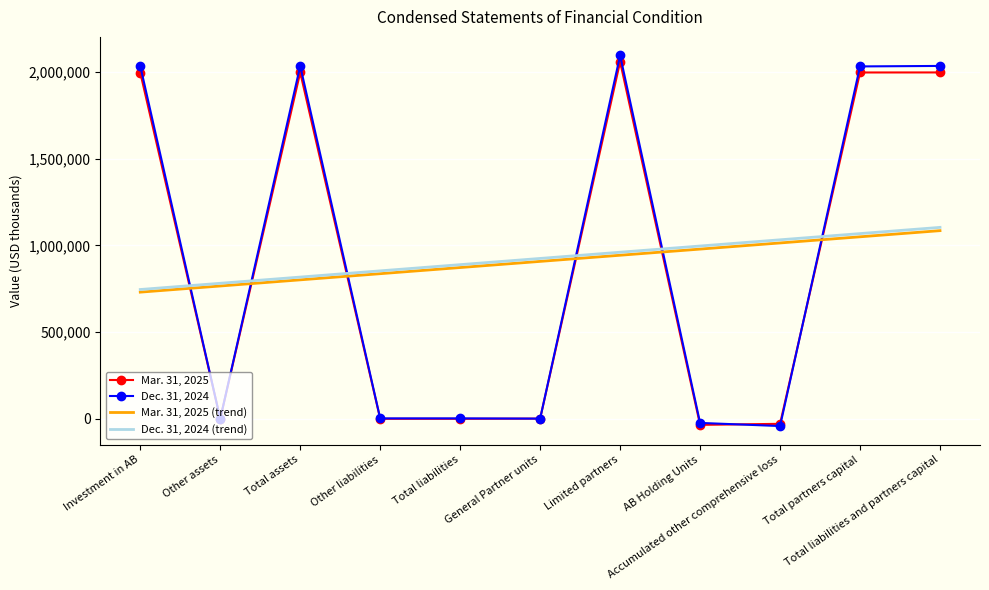

After their last crossing, which series has the higher values: Mar. 31, 2025 (trend) or Mar. 31, 2025?

Mar. 31, 2025